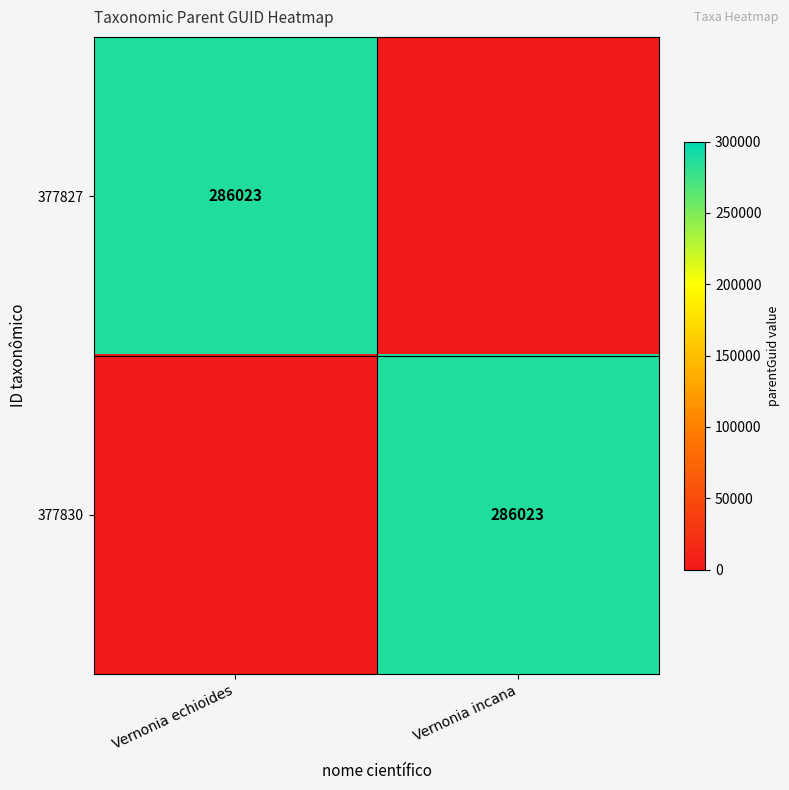

The 377830 series shows 286023 at Vernonia incana. True or false?

True